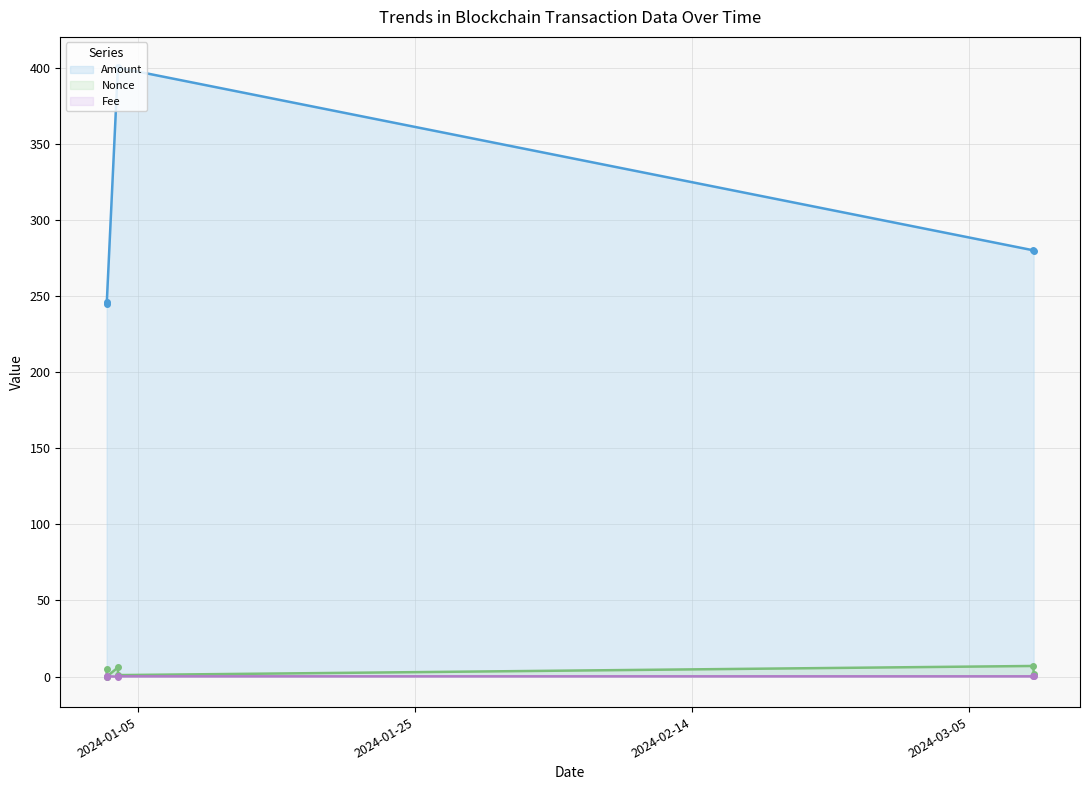

Rank the series by their maximum value, from highest to lowest.

Amount (line), Nonce (line), Fee (line)